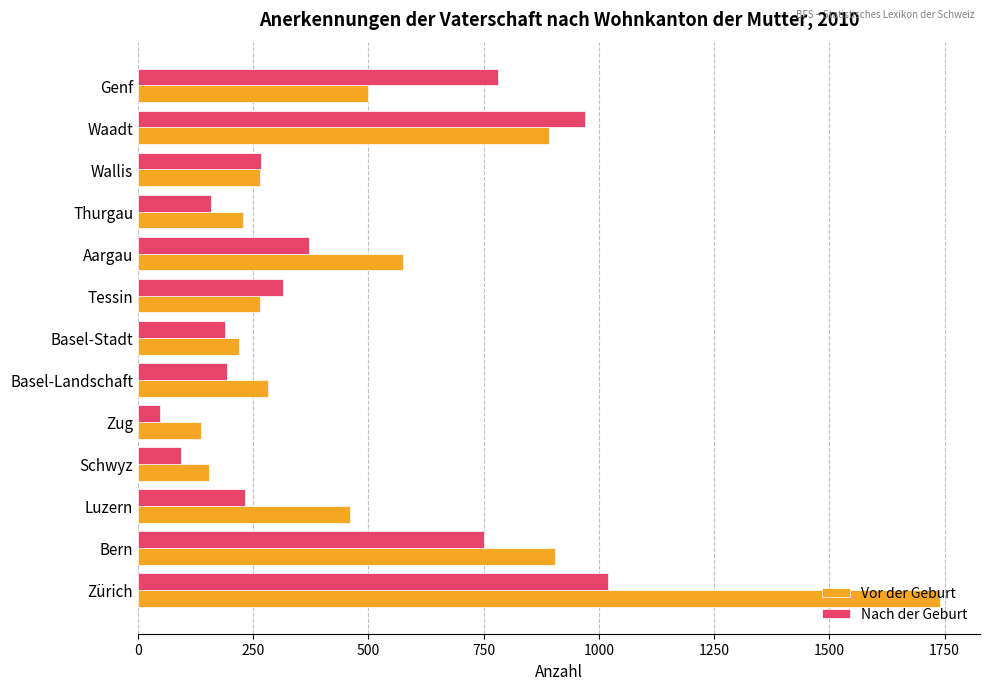

The value of Nach der Geburt at Zürich is 1337. True or false?

False